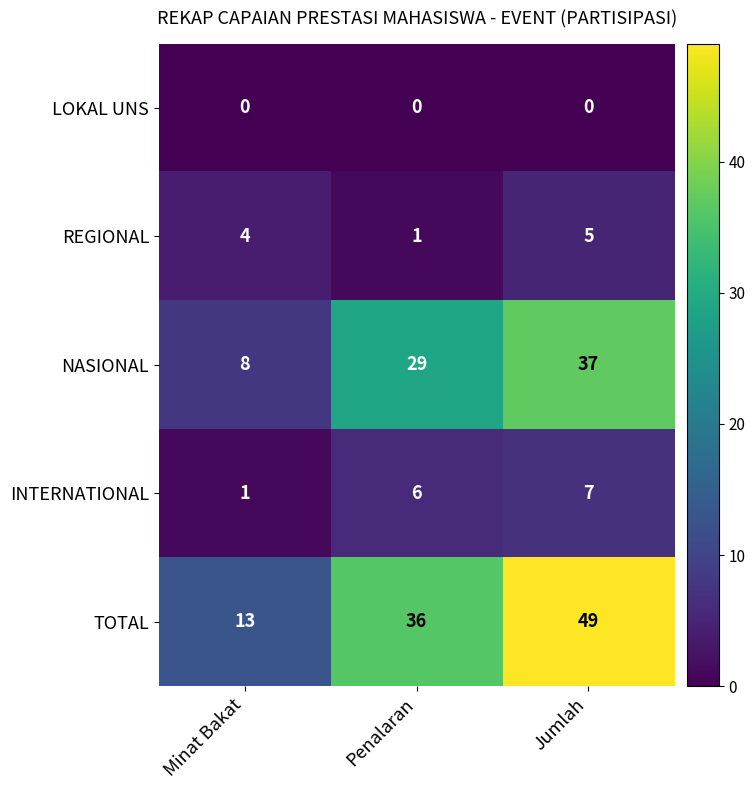

Rank the series by their maximum value, from highest to lowest.

TOTAL, NASIONAL, INTERNATIONAL, REGIONAL, LOKAL UNS